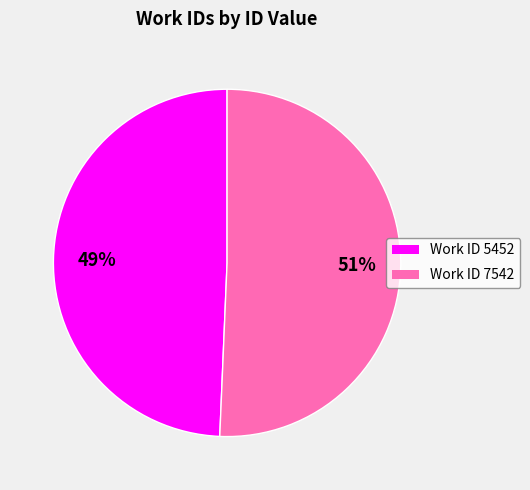

How many slices are in this pie chart?

2